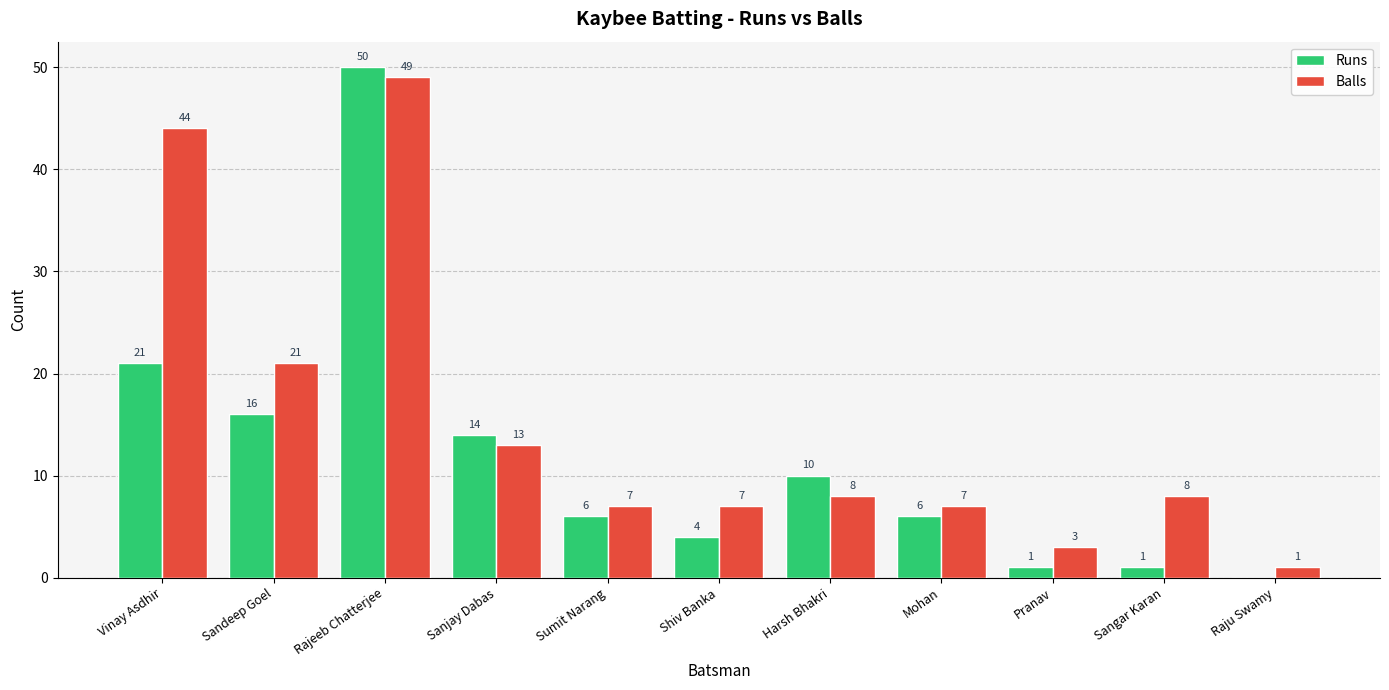

Are the bars horizontal?

No